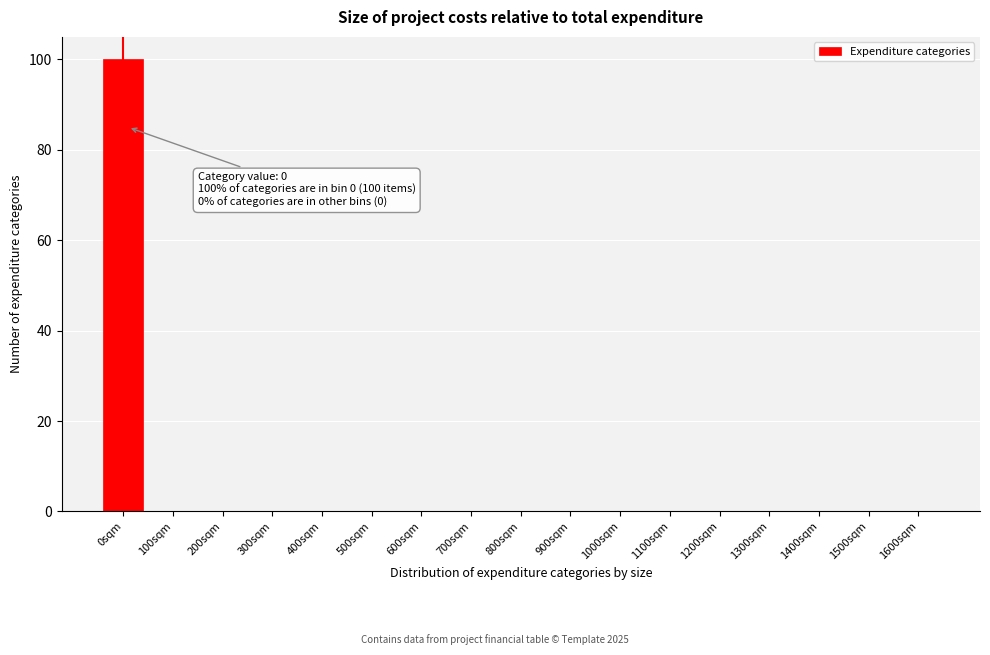

Reading left to right, what are all the values shown in this chart?

0sqm=100	100sqm=0	200sqm=0	300sqm=0	400sqm=0	500sqm=0	600sqm=0	700sqm=0	800sqm=0	900sqm=0	1000sqm=0	1100sqm=0	1200sqm=0	1300sqm=0	1400sqm=0	1500sqm=0	1600sqm=0